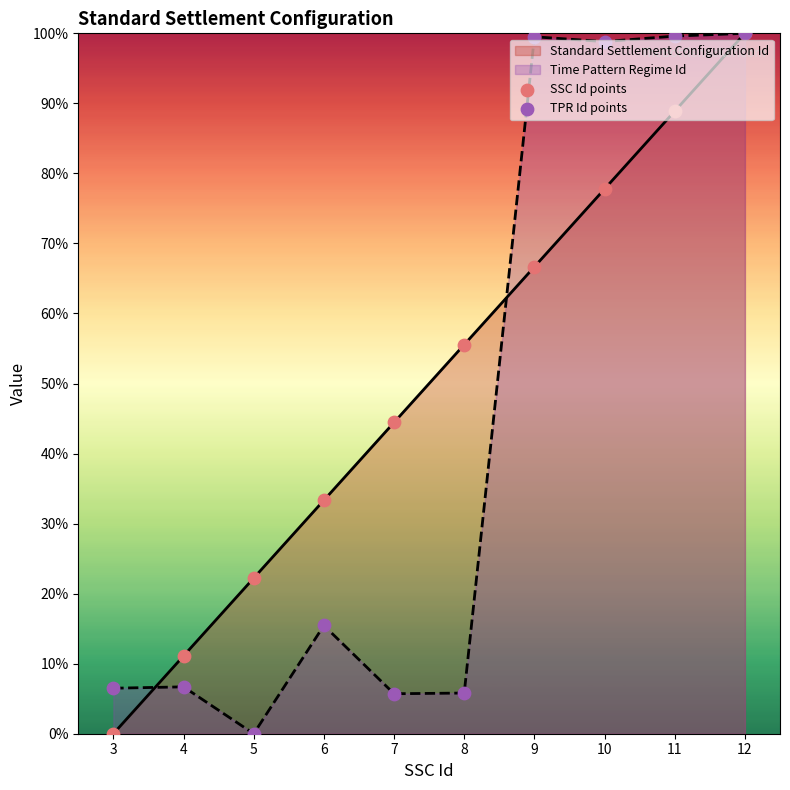

Which series has the widest spread of Y values?

SSC Id points